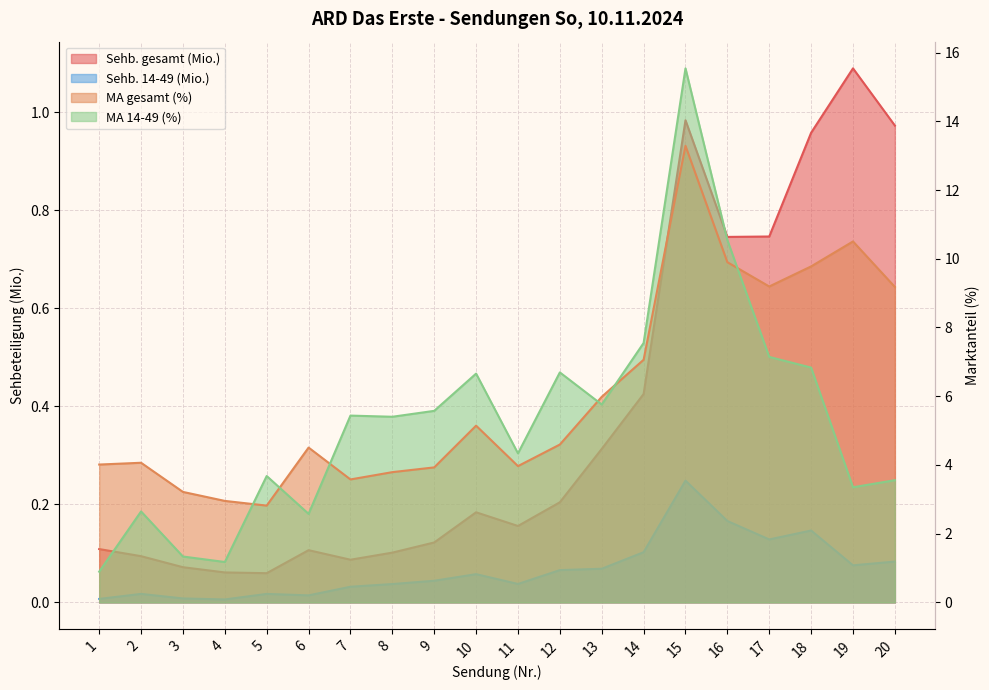

Which series has the widest spread of values?

MA 14-49 (%)